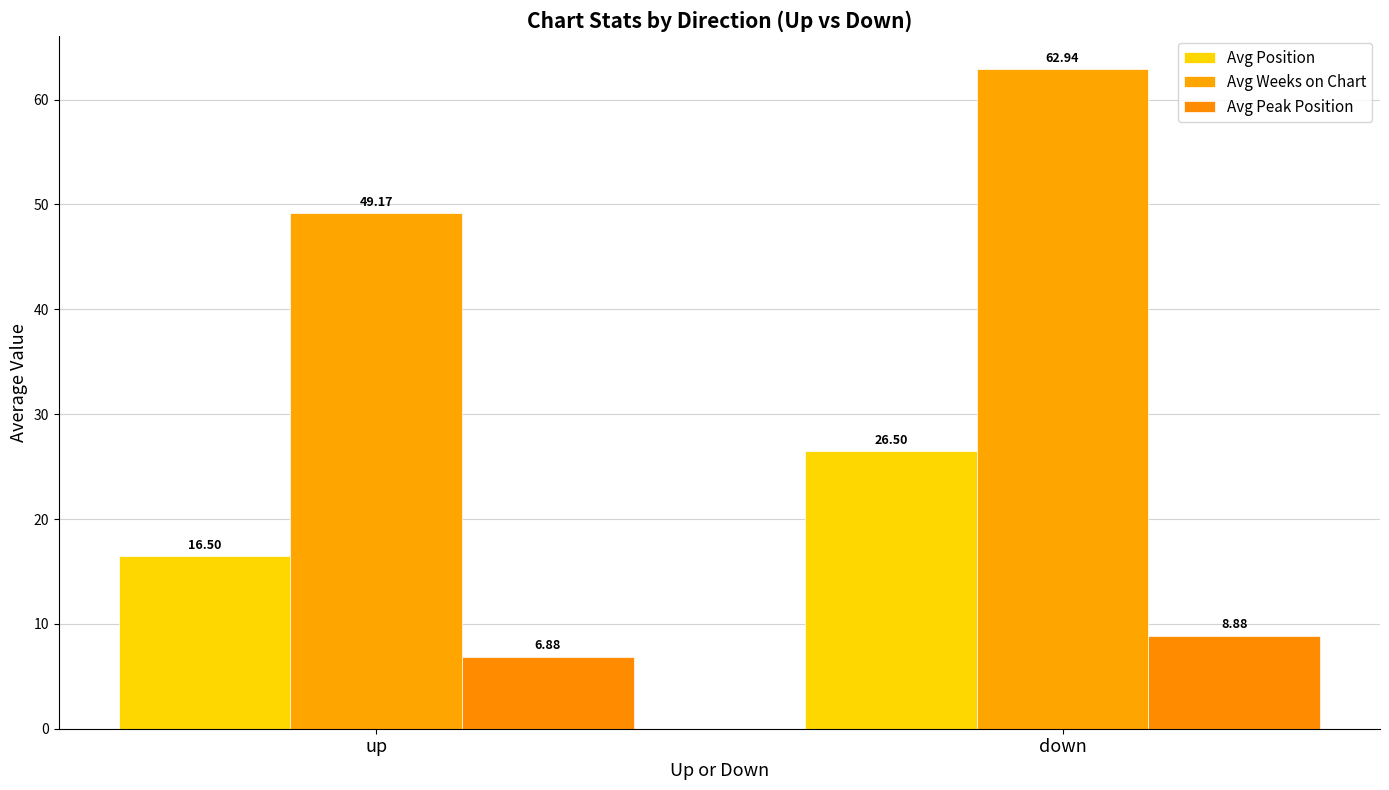

How many groups of bars are there?

2